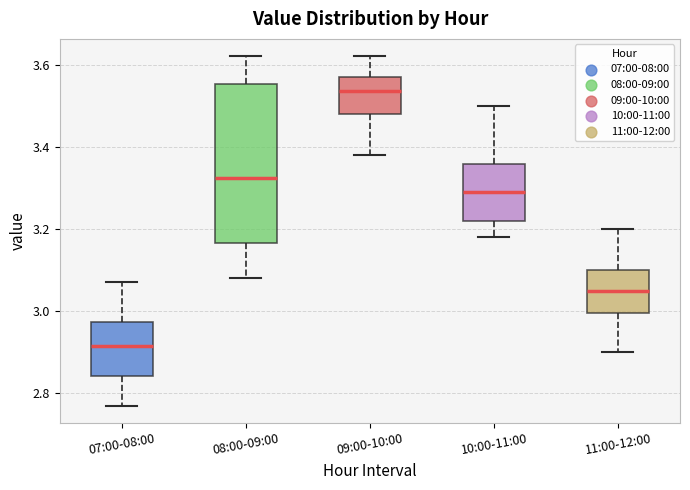

Where does the lower whisker of the box for 11:00-12:00 end on the y-axis? The values are not printed on the chart, so give them approximately, as read against the axis.

2.90